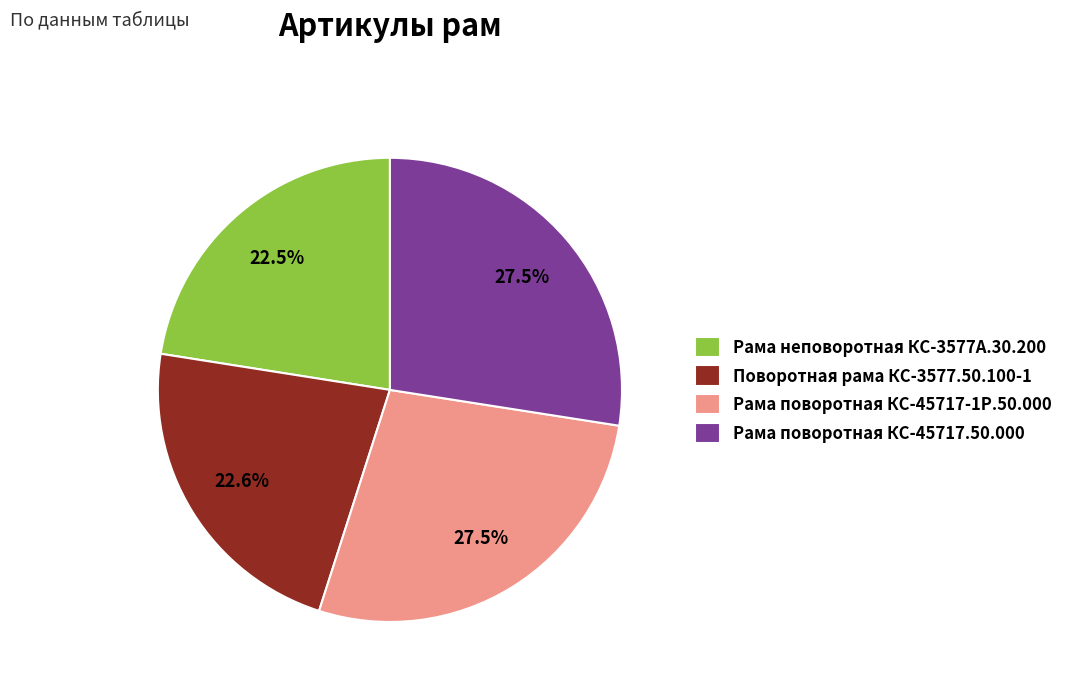

Does any single category account for the majority?

No